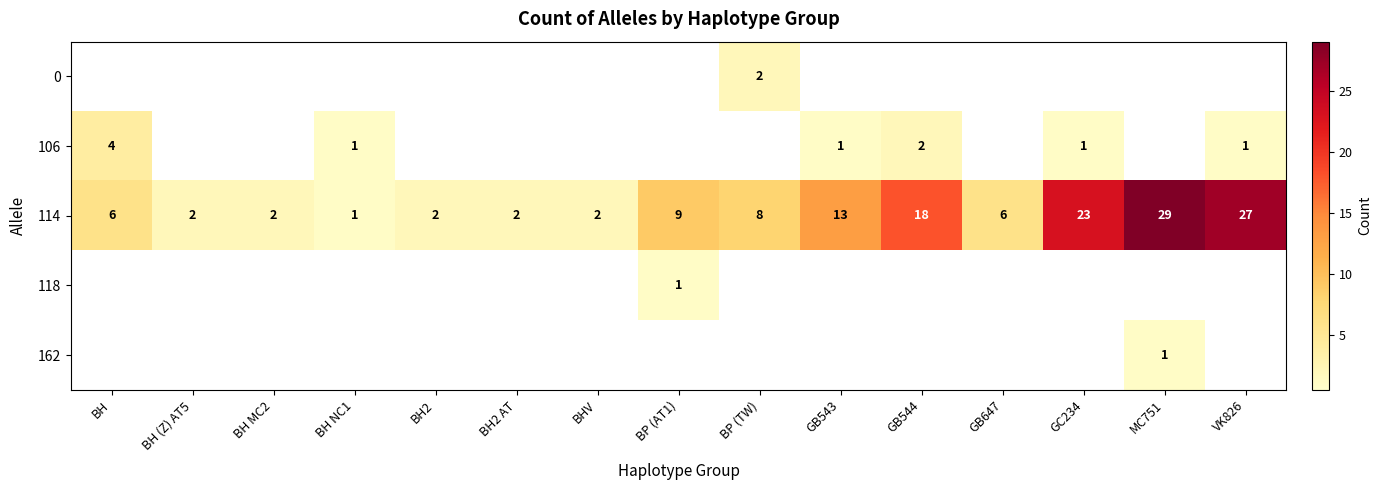

The 114 series shows 21 at GB543. True or false?

False